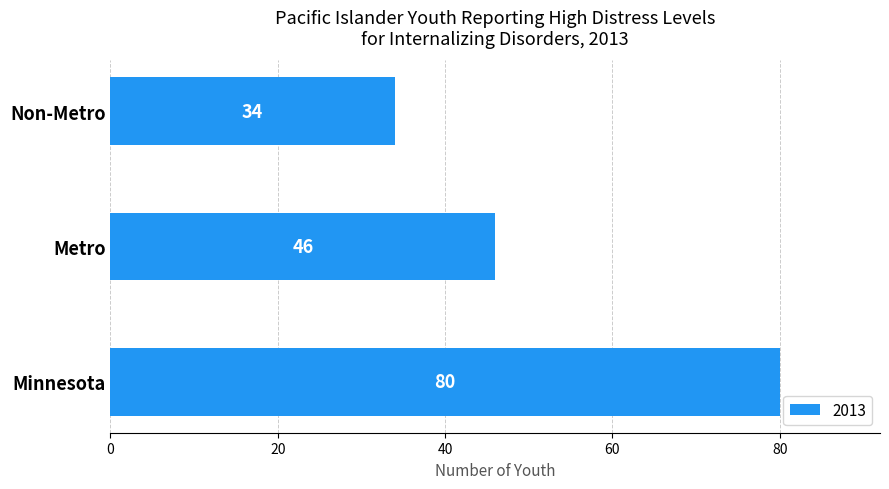

What is the change in value from Minnesota to Metro?

-34